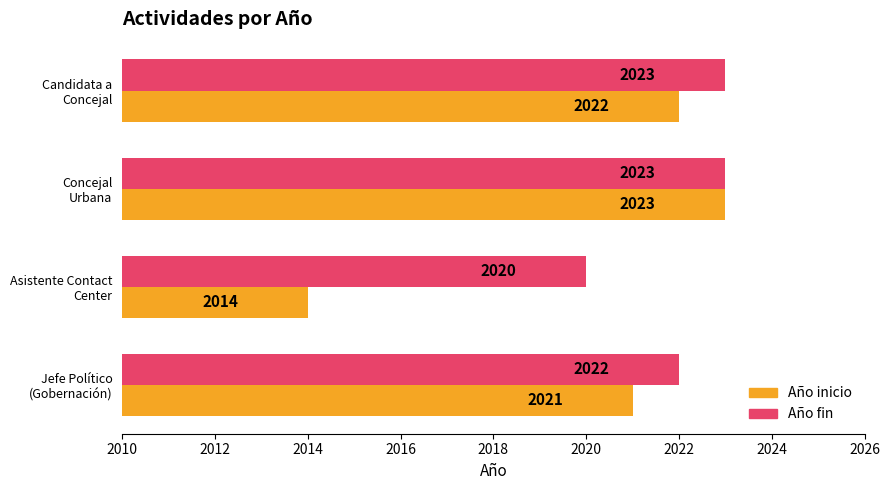

List the labels in order of Año inicio value, largest first.

Concejal
Urbana, Candidata a
Concejal, Jefe Político
(Gobernación), Asistente Contact
Center